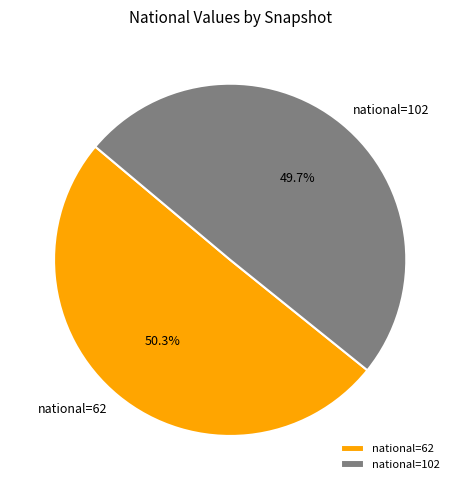

Combined, do national=62 and national=102 account for over 50%?

Yes